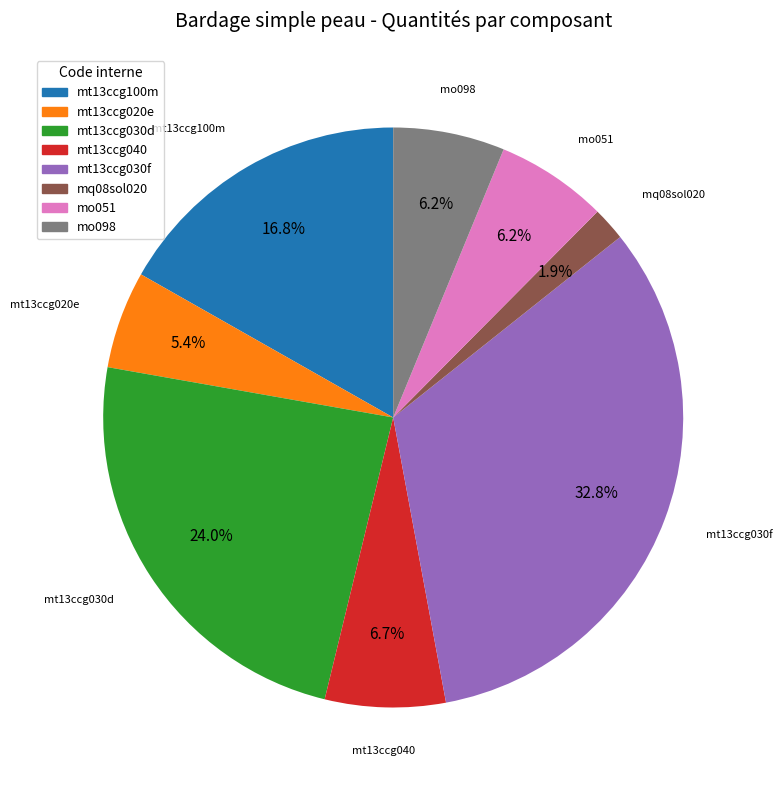

How much of the chart is everything except mt13ccg030d?

76.0%